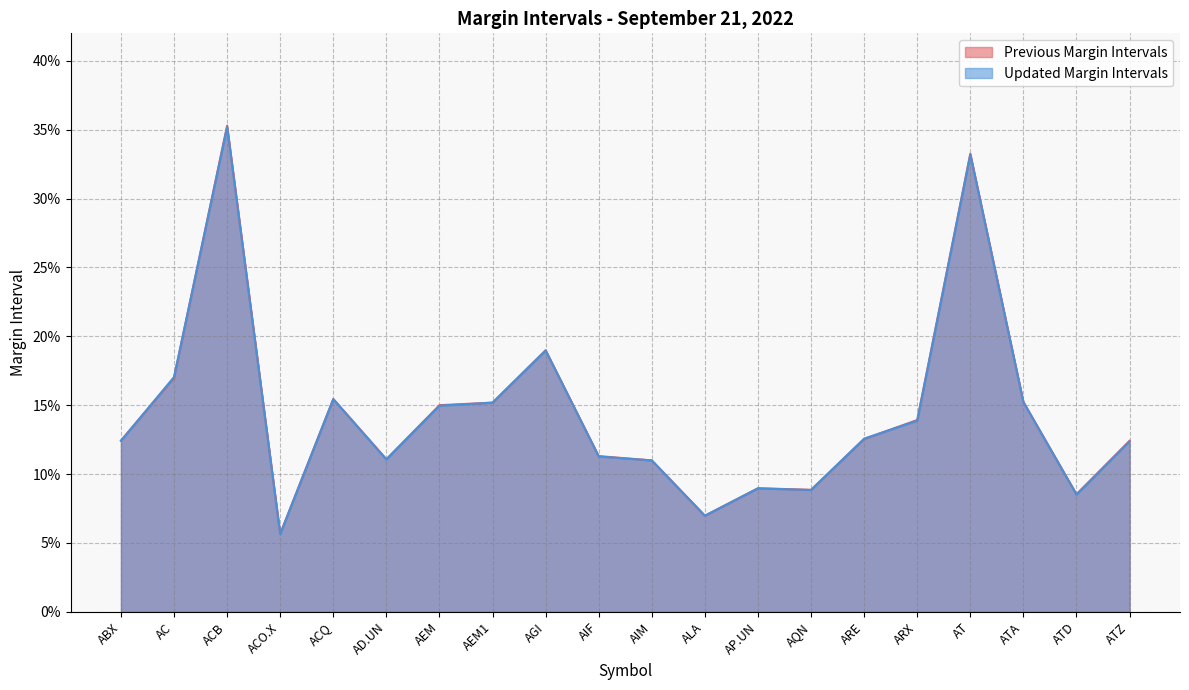

Does the chart display data point markers on the line(s)?

No